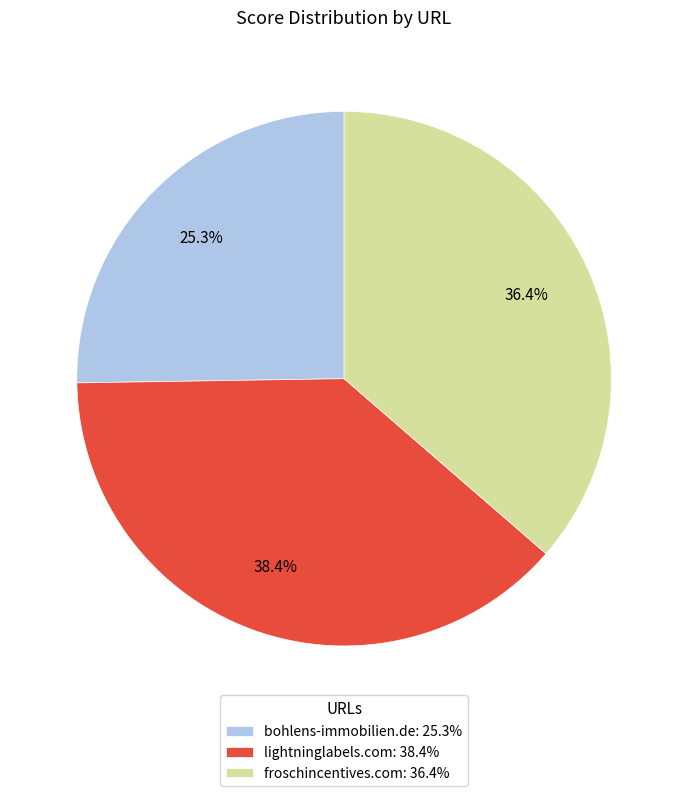

Count the number of slices in the pie.

3